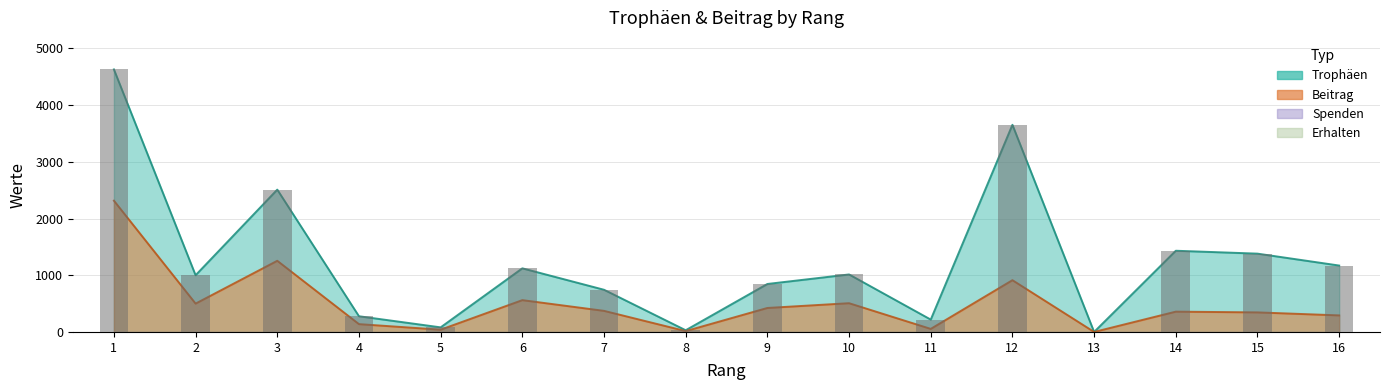

How many values in Trophäen are above zero?

15